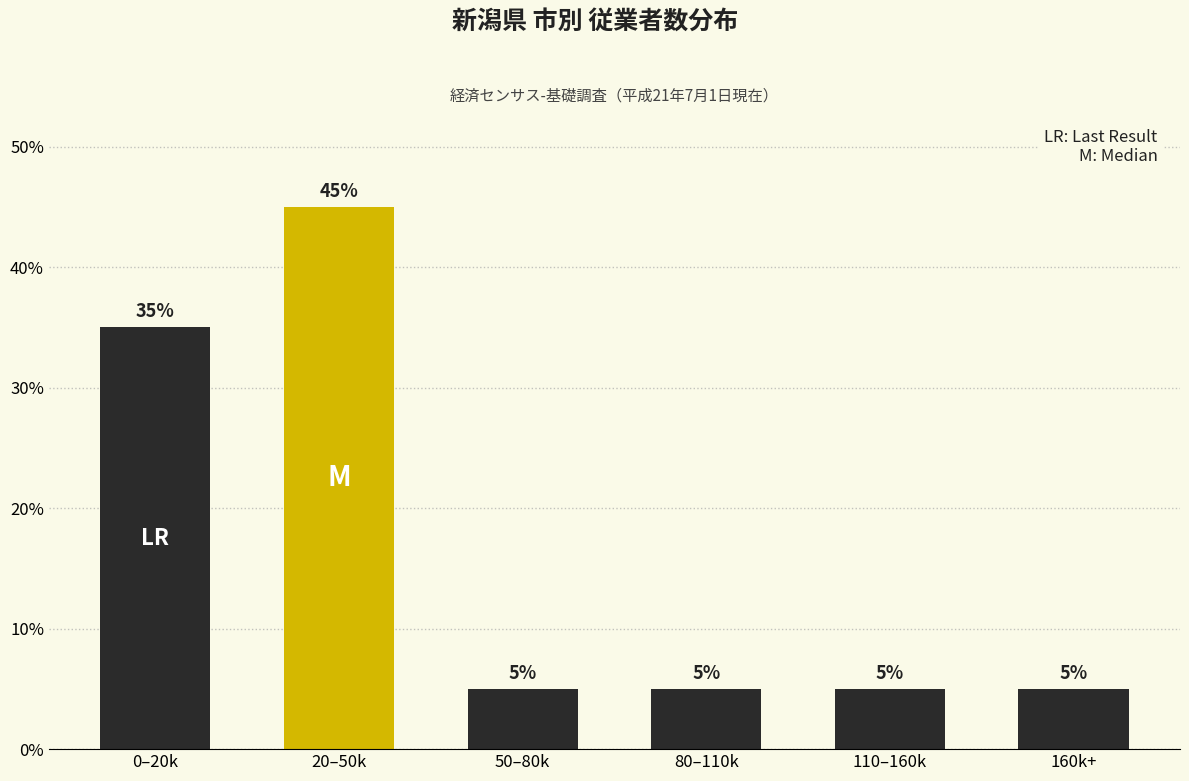

Reading left to right, transcribe all the data shown in this chart.

35	45	5	5	5	5